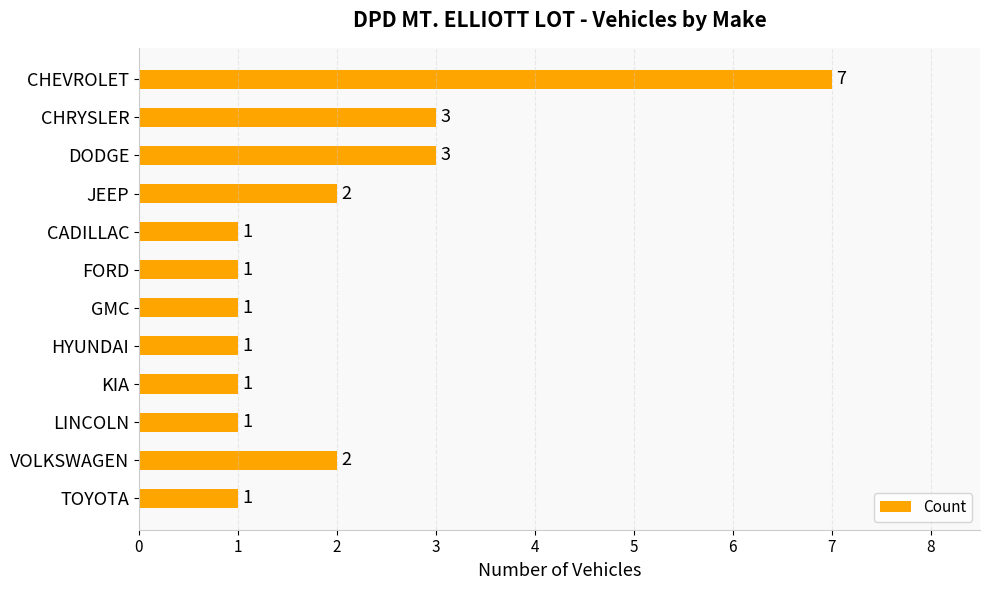

Which label corresponds to the largest value in the chart?

CHEVROLET